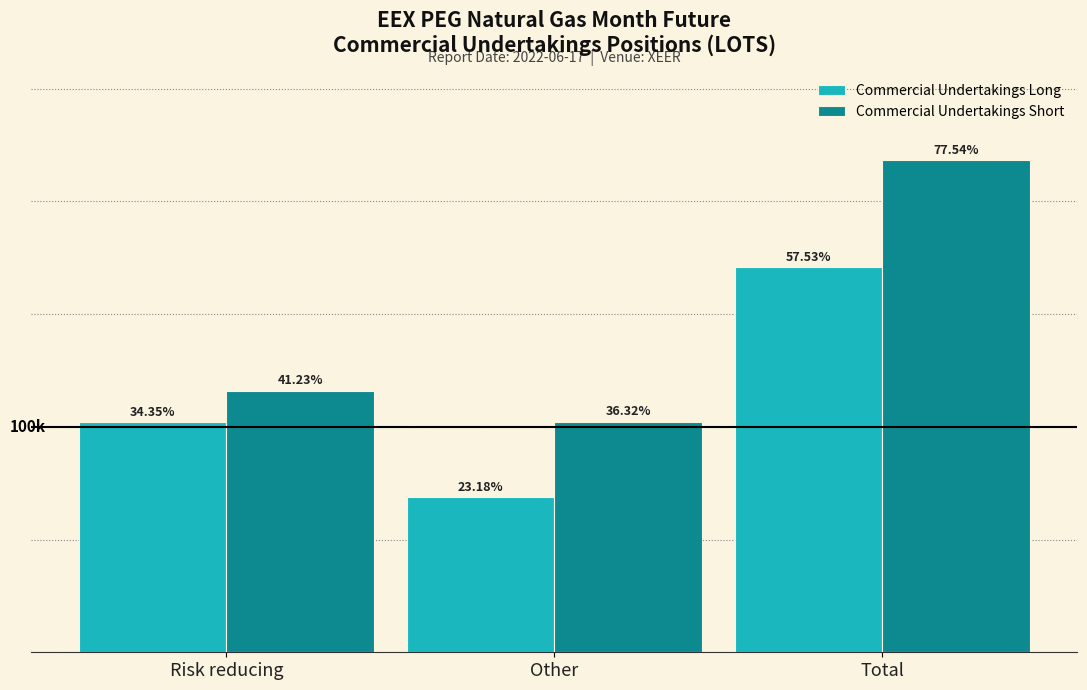

Does the chart contain stacked bars?

No